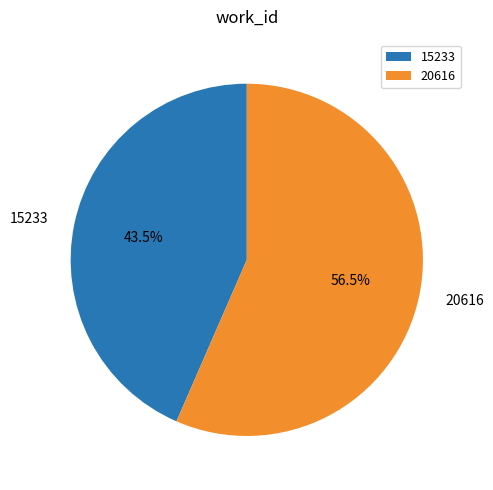

Approximately how many times larger is the value at 20616 compared to 15233?

1.3